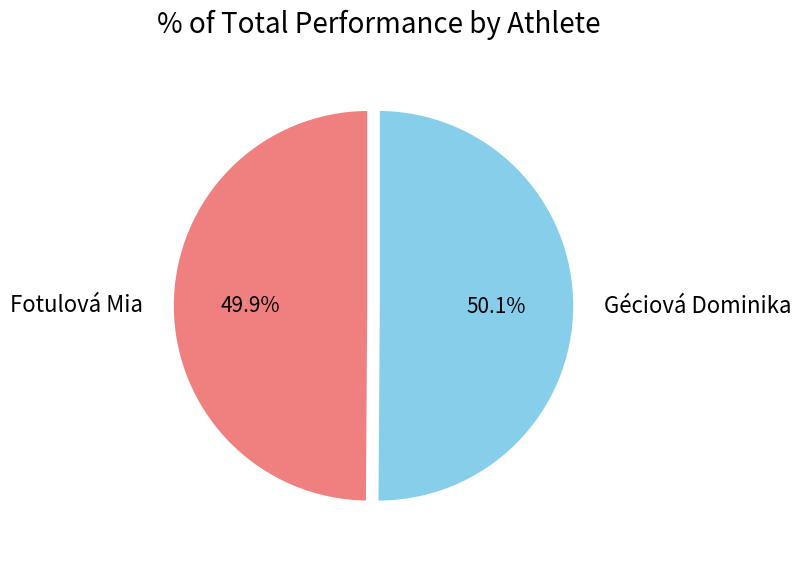

To the nearest percent, what percentage of the pie is Géciová Dominika?

50%